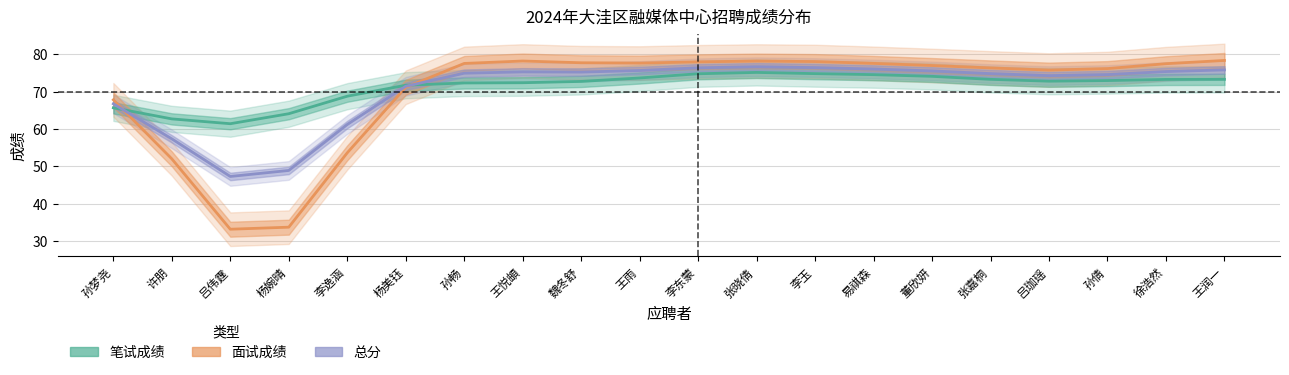

Between 李逸涵 and 徐浩然, which series saw the biggest shift?

面试成绩